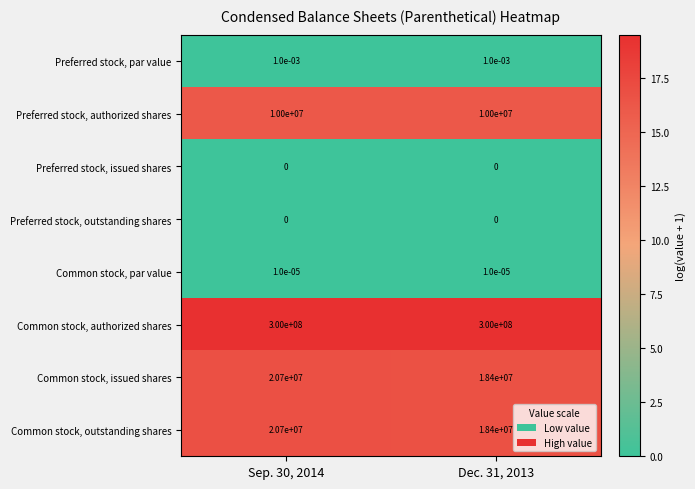

The value of Common stock, issued shares at Sep. 30, 2014 is 20700000.0. True or false?

True